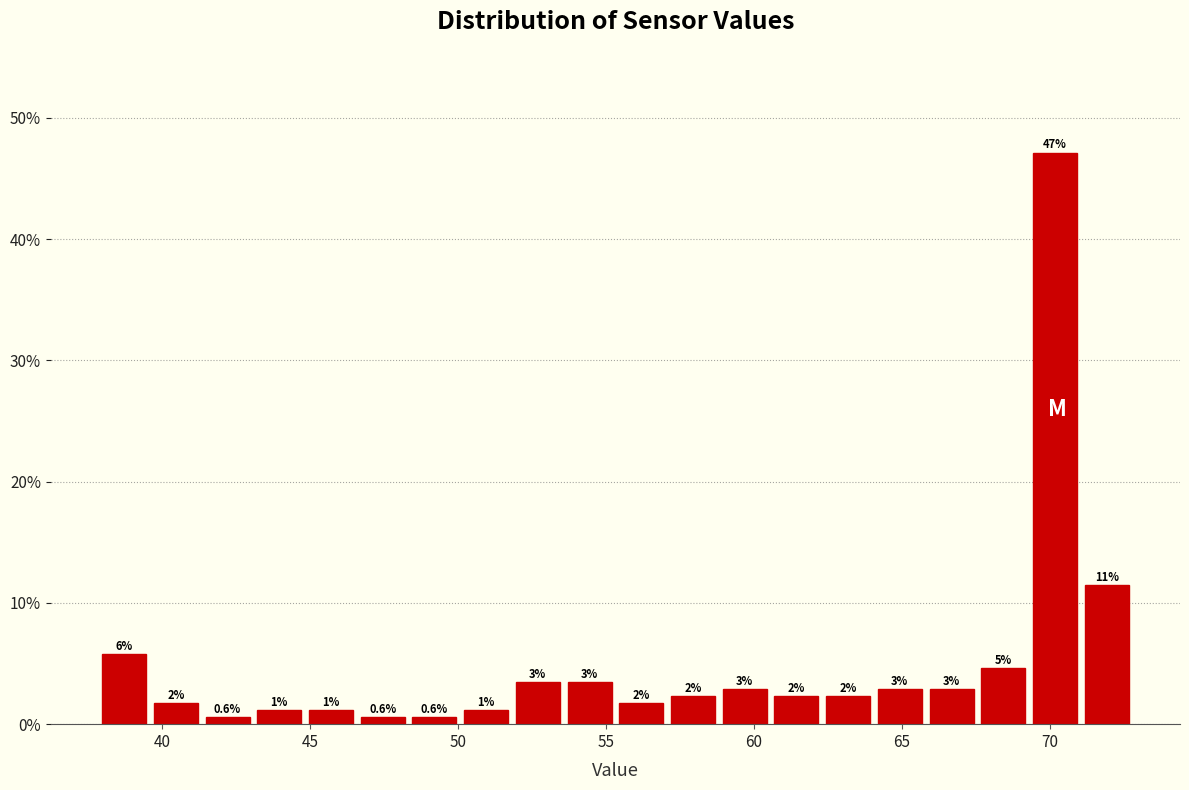

Read against the x-axis, roughly where is the centre of the tallest bar?

70.0